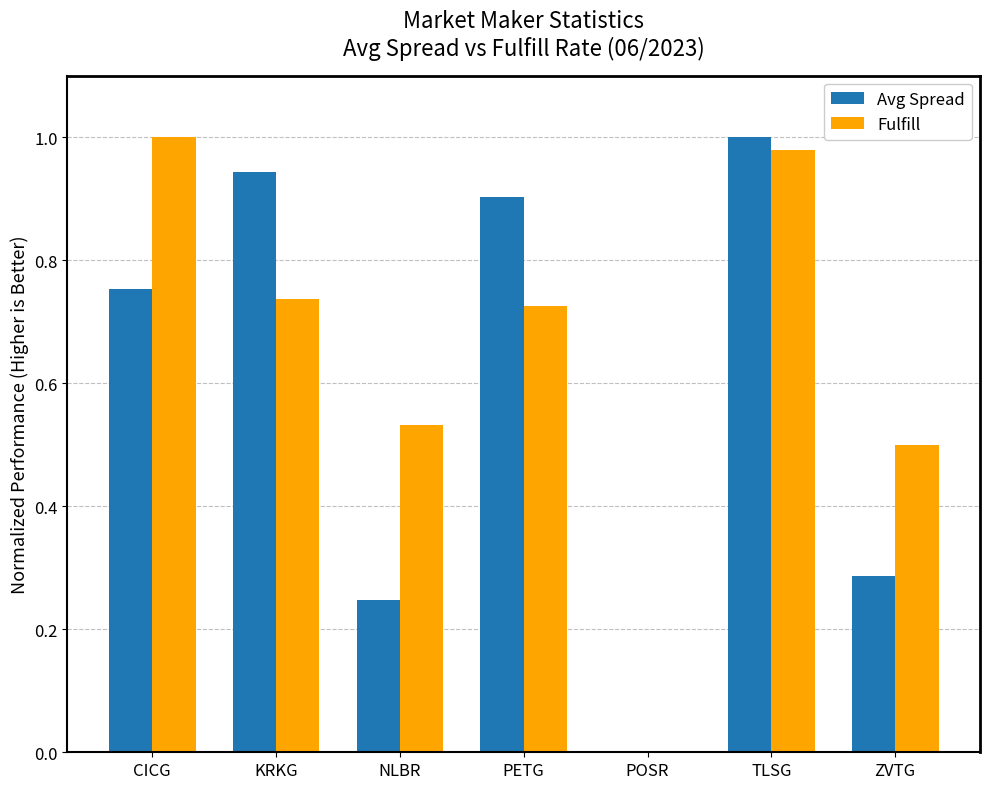

The Fulfill series shows 1.7 at TLSG. True or false?

False